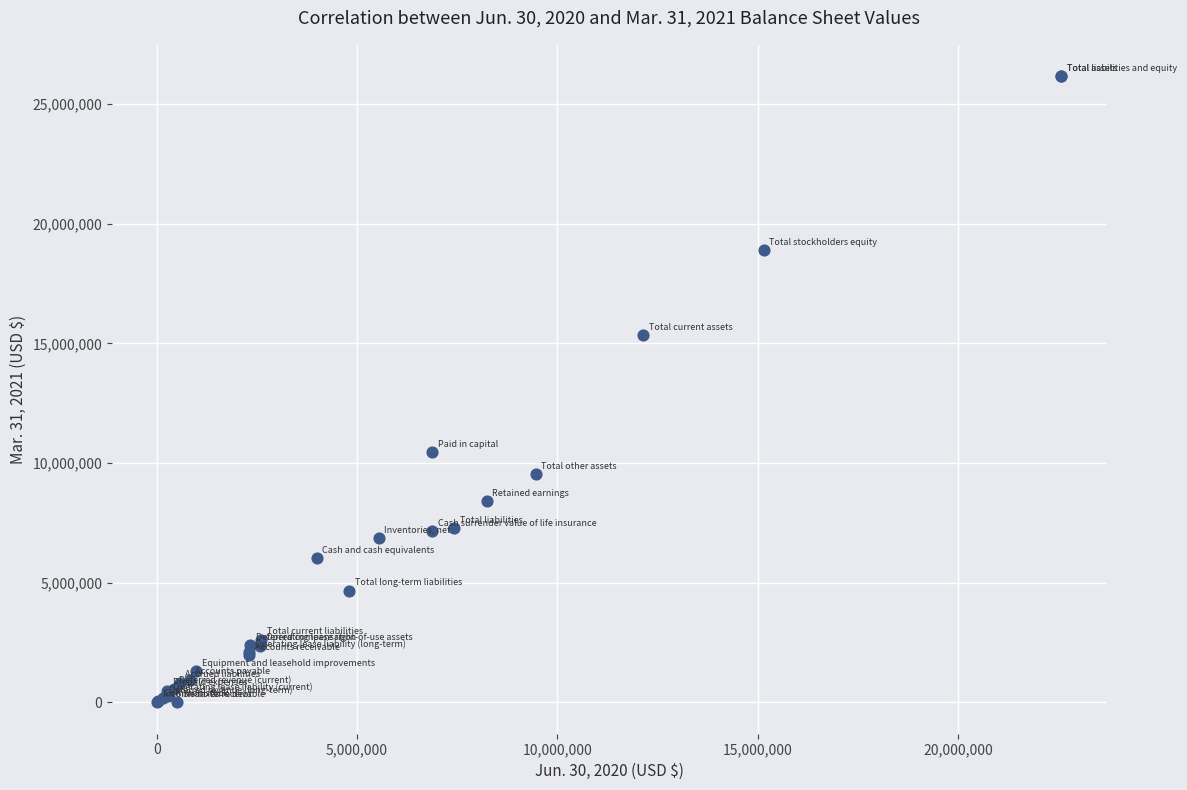

What Y value in the scatter plot is closest to 13086147?

15338510